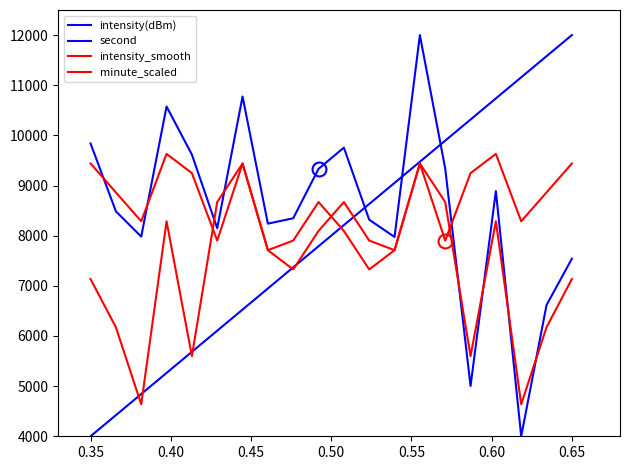

How many lines are shown in the chart?

4